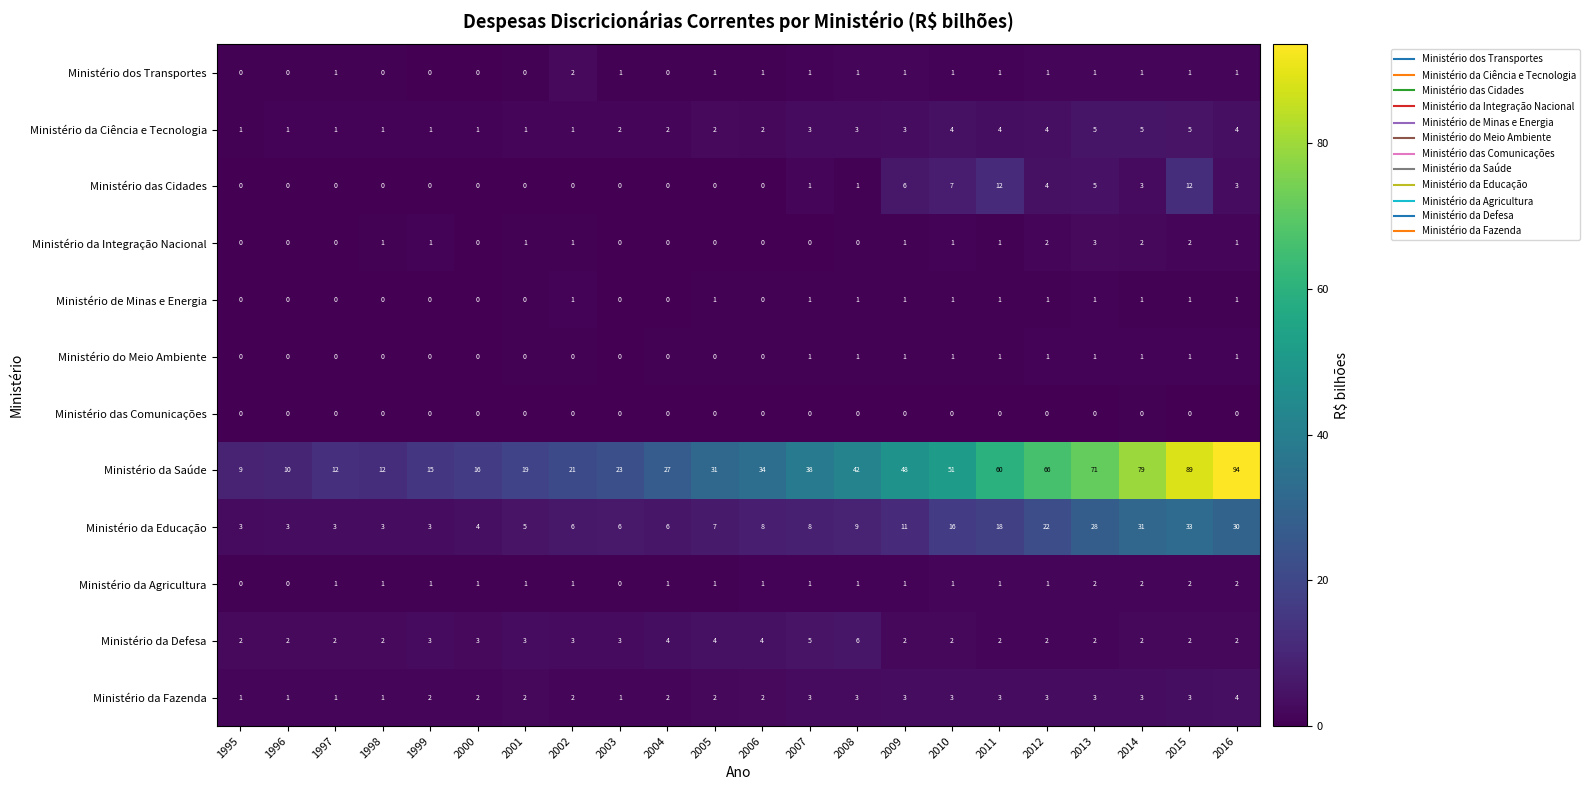

What is the greatest value displayed?

94